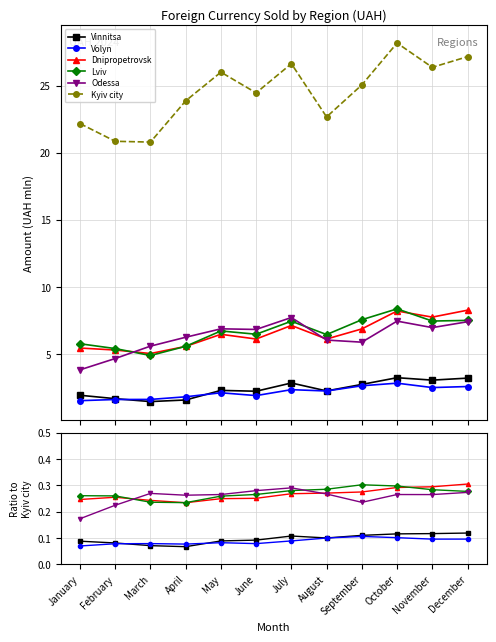

Between October and July, which is larger?

October